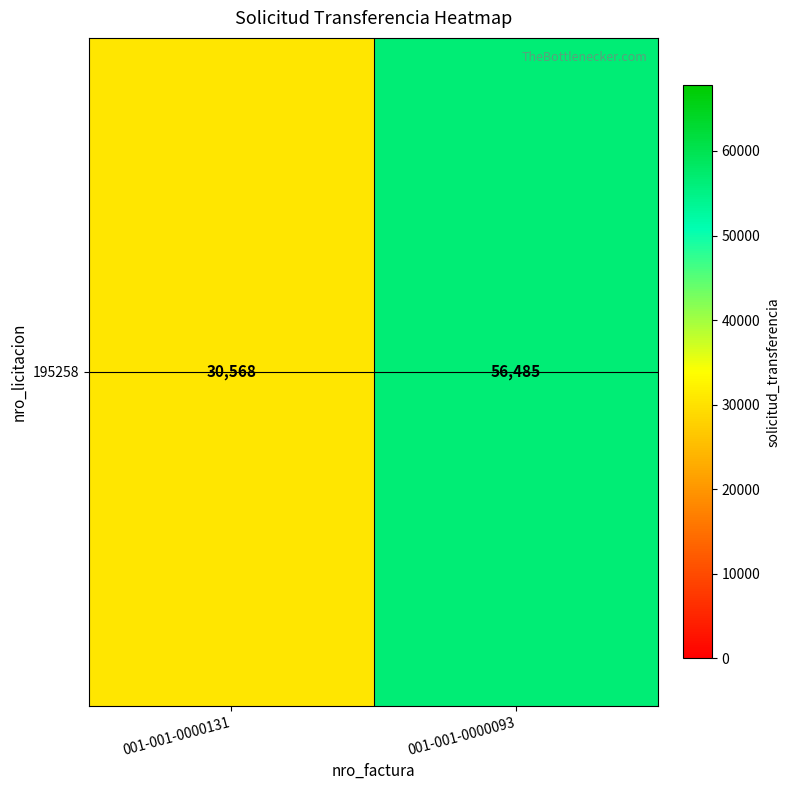

What is the difference between the values at 001-001-0000093 and 001-001-0000131?

25917